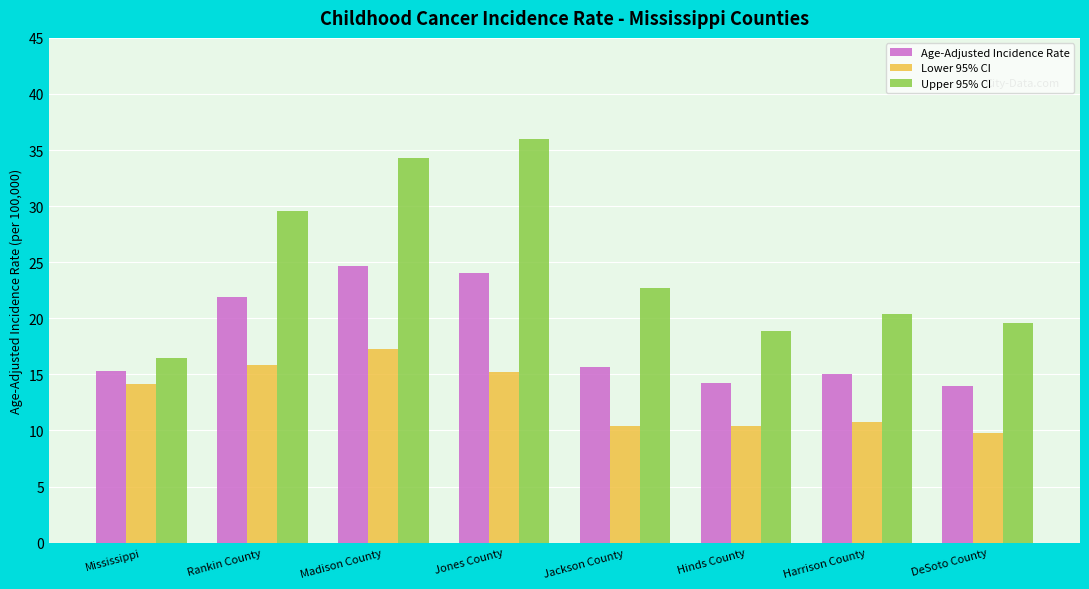

What is the difference between the highest and lowest values at Harrison County?

9.6